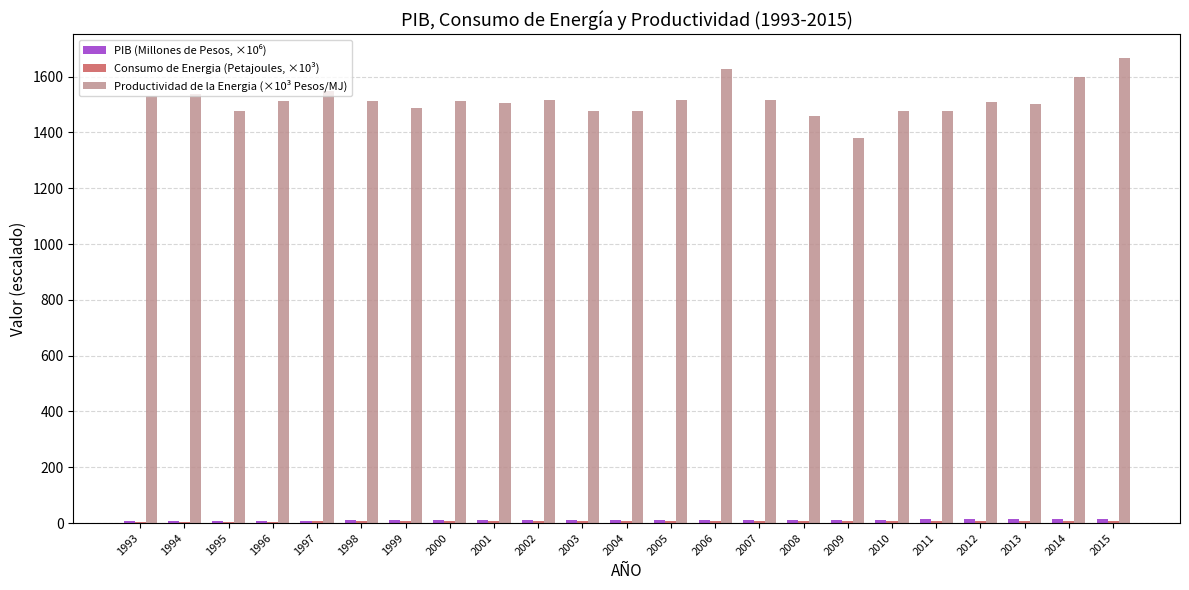

Are the bars horizontal?

No